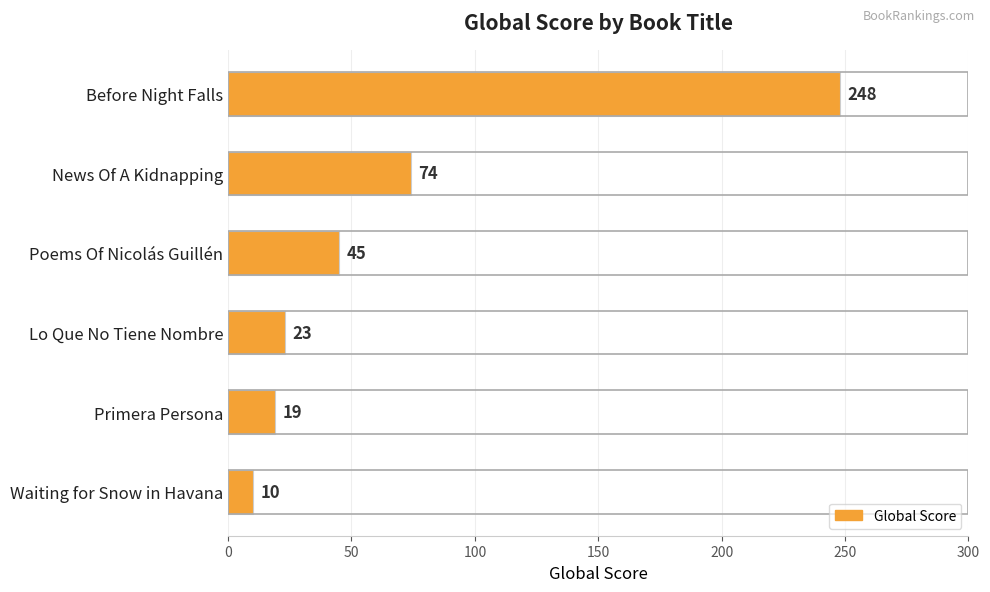

What is the label of the 5th bar from the top?

Primera Persona